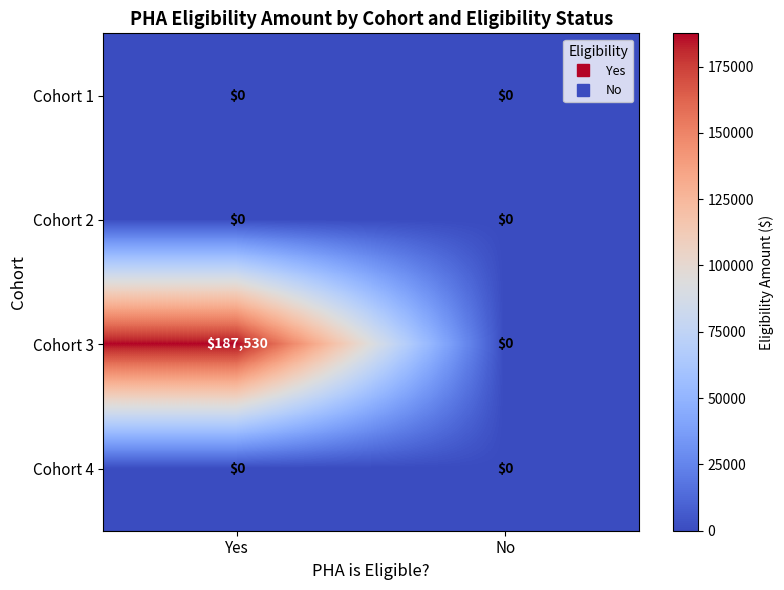

What is the difference between the highest and lowest values at Yes?

187530